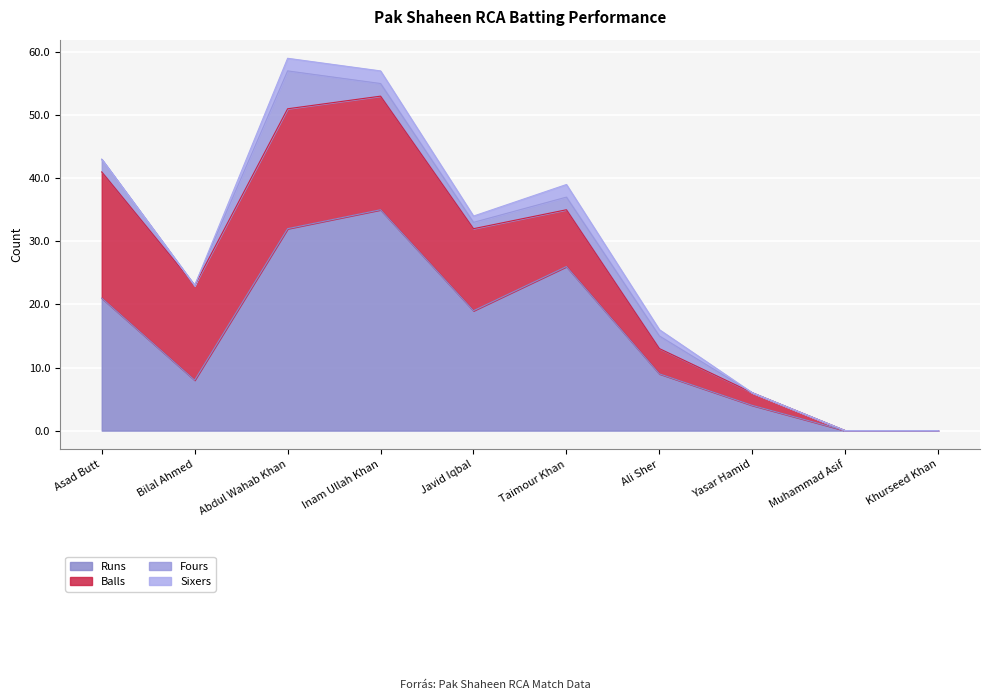

Is the value of Fours at Bilal Ahmed greater than the value of Sixers at Javid Iqbal?

No